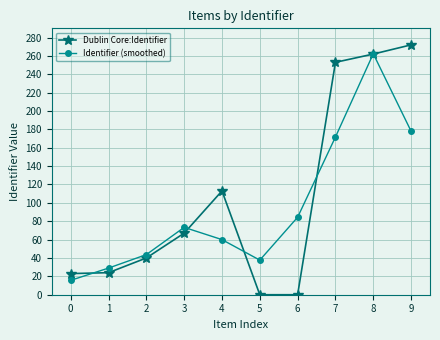

List the series in order of their overall mean, highest first.

Dublin Core:Identifier, Identifier (smoothed)